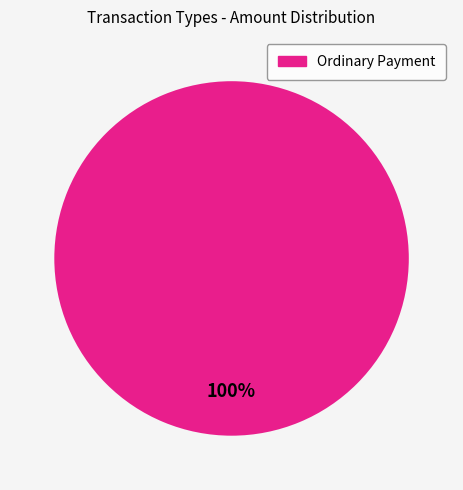

Is there any slice that represents more than half of the pie?

Yes